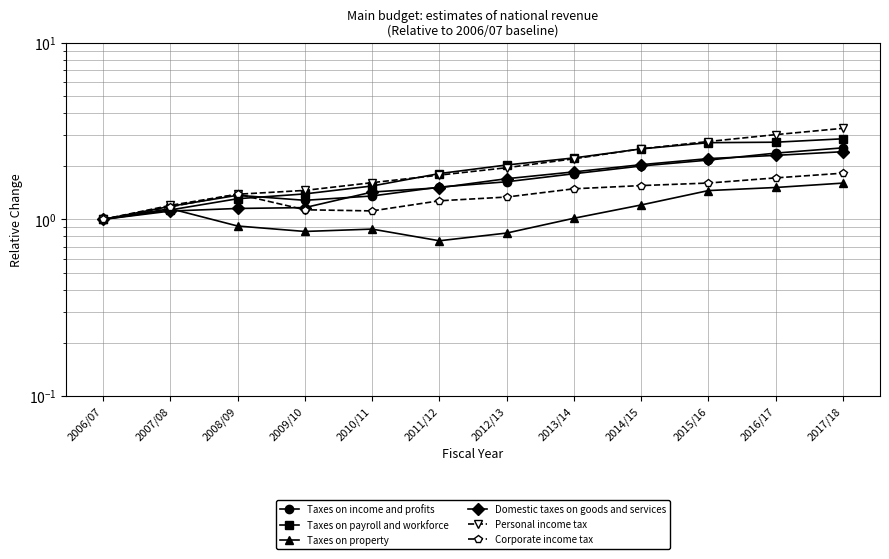

What value does the Personal income tax series have at 2008/09?

1.4